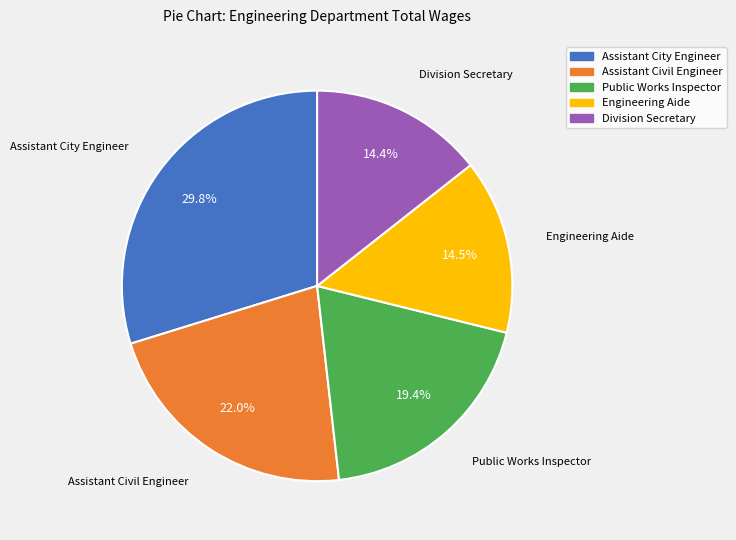

How many segments does this pie chart have?

5